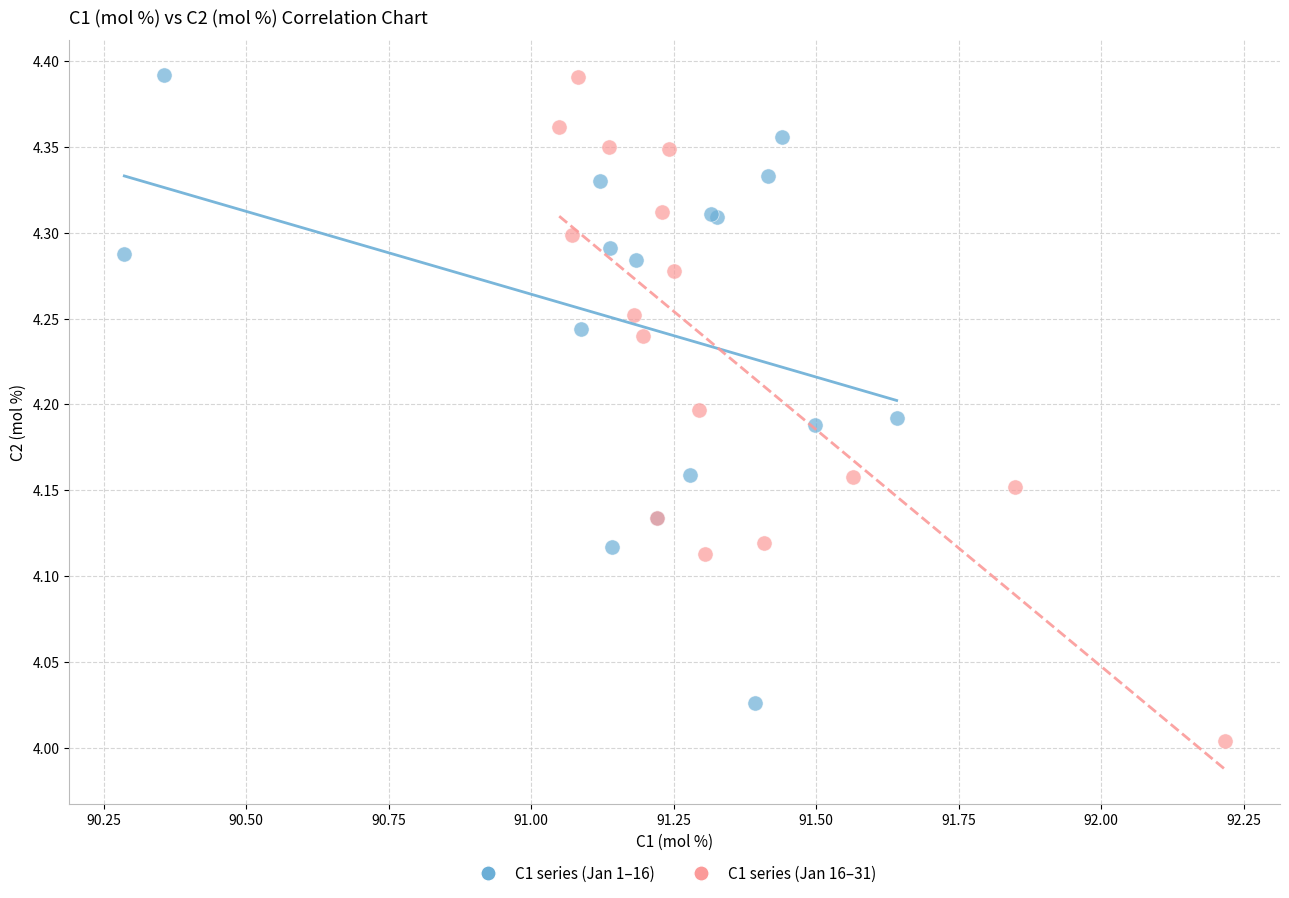

Which series contains the lowest Y value?

C1 series (Jan 16–31)